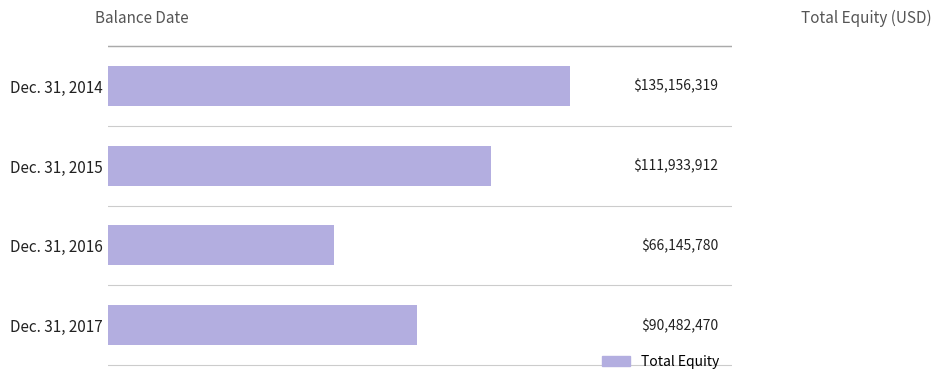

How many bars are there in total?

4